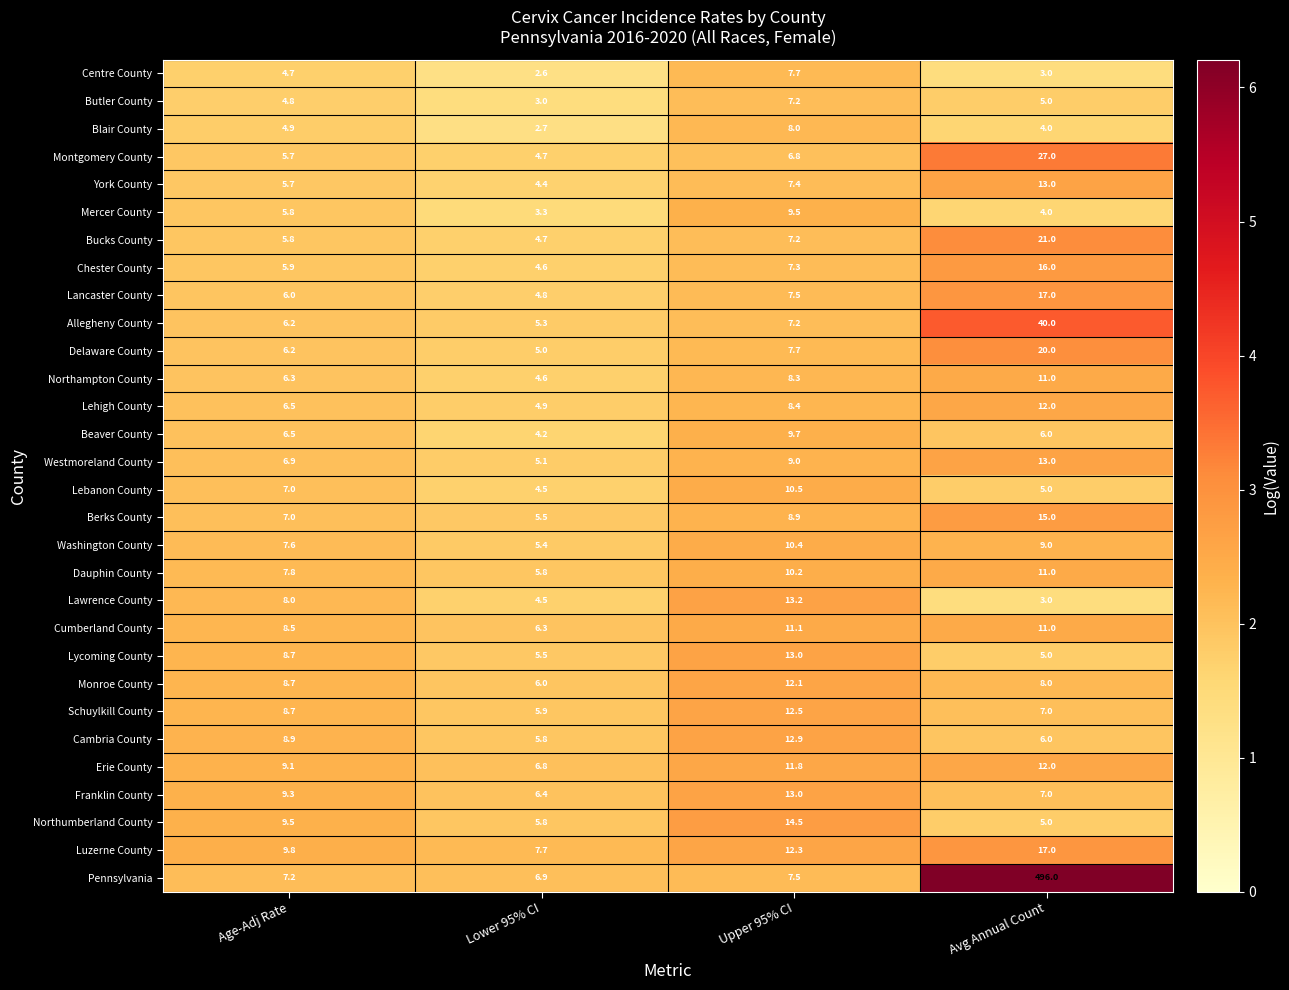

What is the greatest value displayed?

496.0